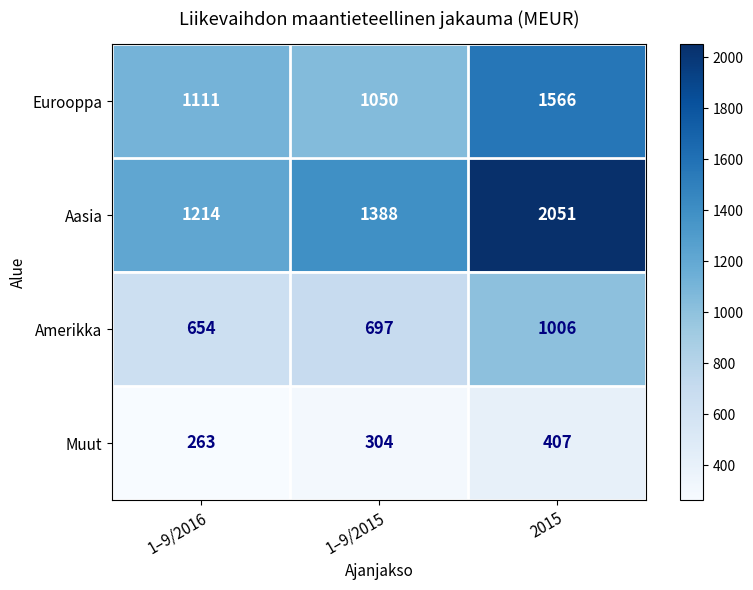

Which label corresponds to the largest value in the chart?

2015